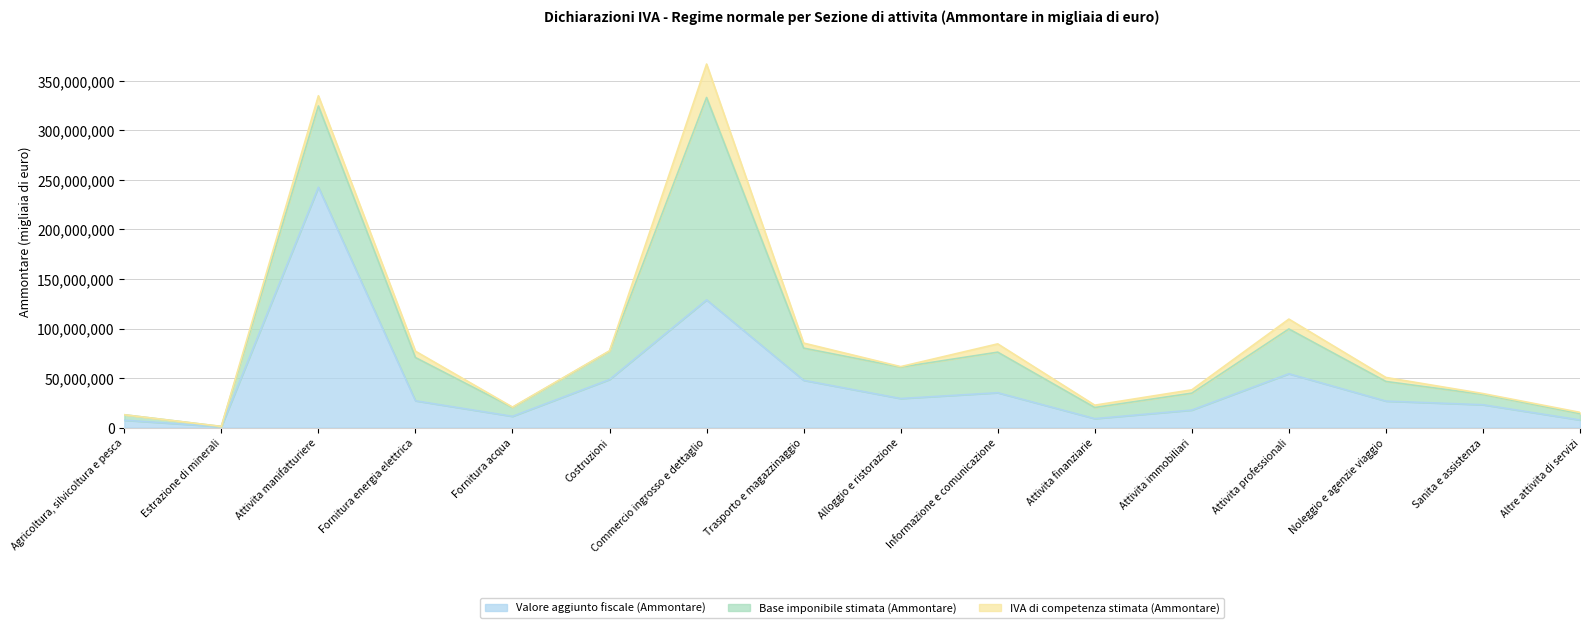

Is the value of Valore aggiunto fiscale (Ammontare) at Attivita finanziarie greater than the value of IVA di competenza stimata (Ammontare) at Altre attivita di servizi?

Yes